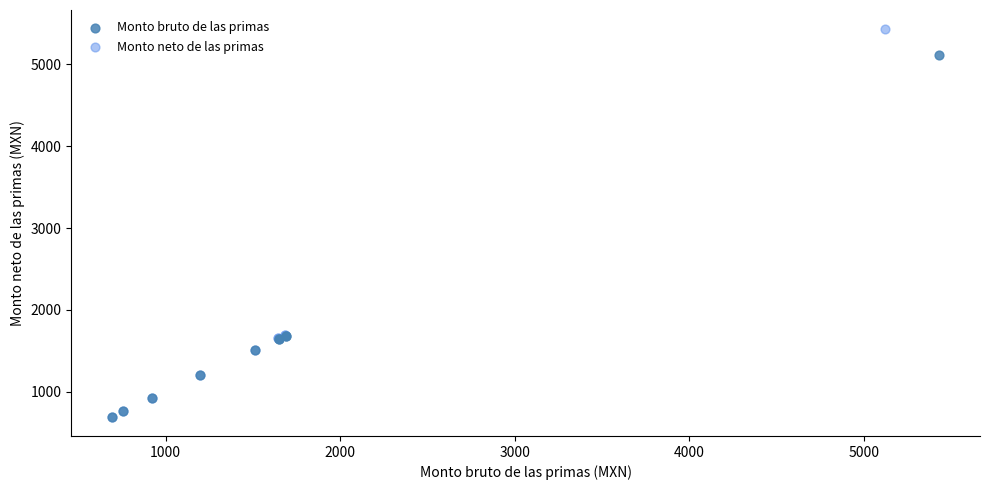

Which series contains the highest Y value?

Monto neto de las primas